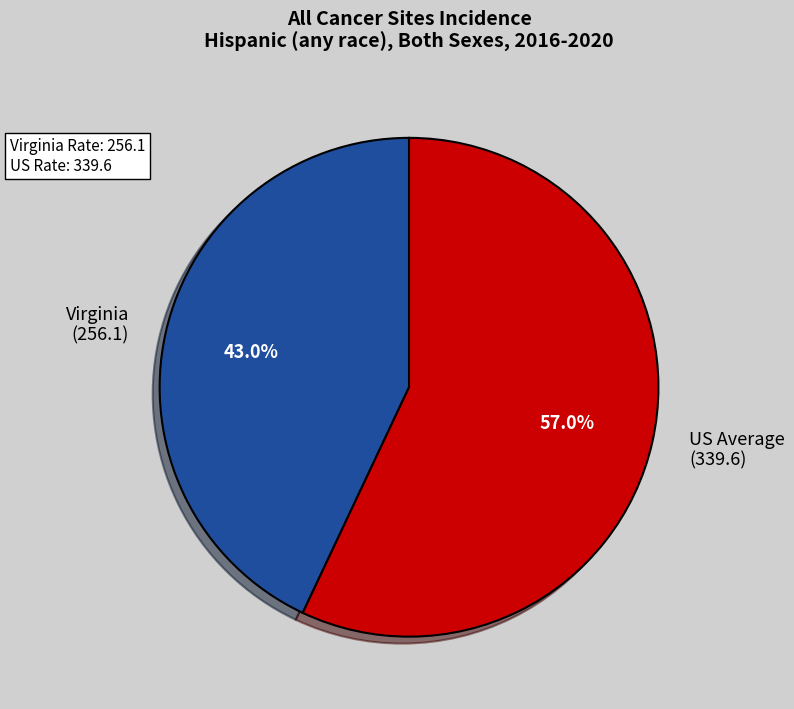

Which category accounts for the majority?

US Average (339.6)